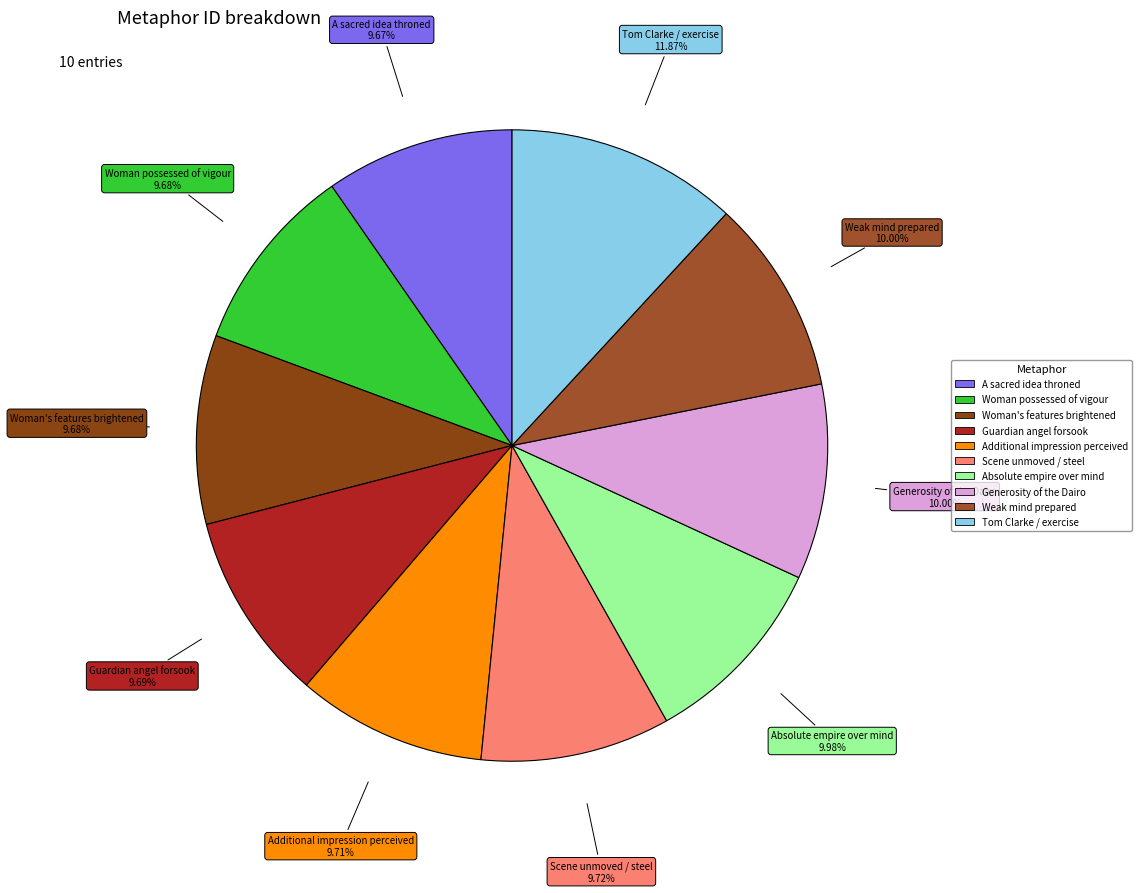

How many slices are in this pie chart?

10